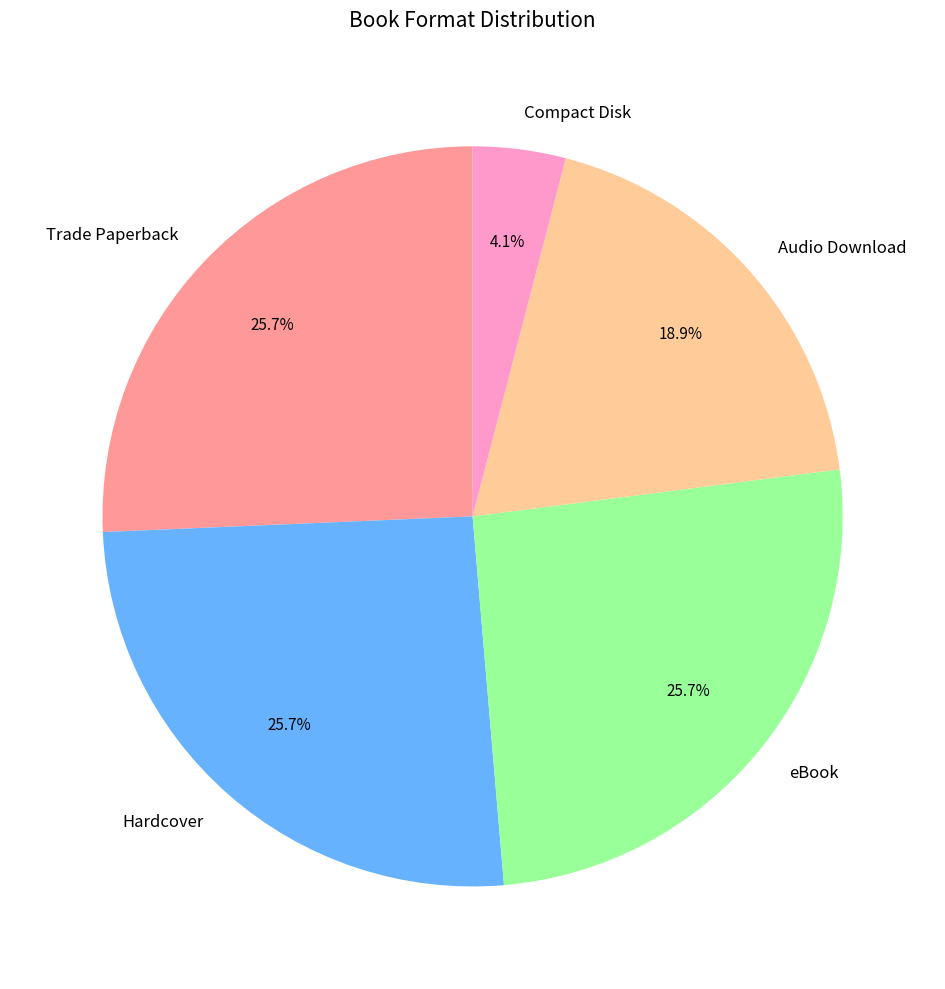

To the nearest percent, what percentage of the pie is Audio Download?

19%